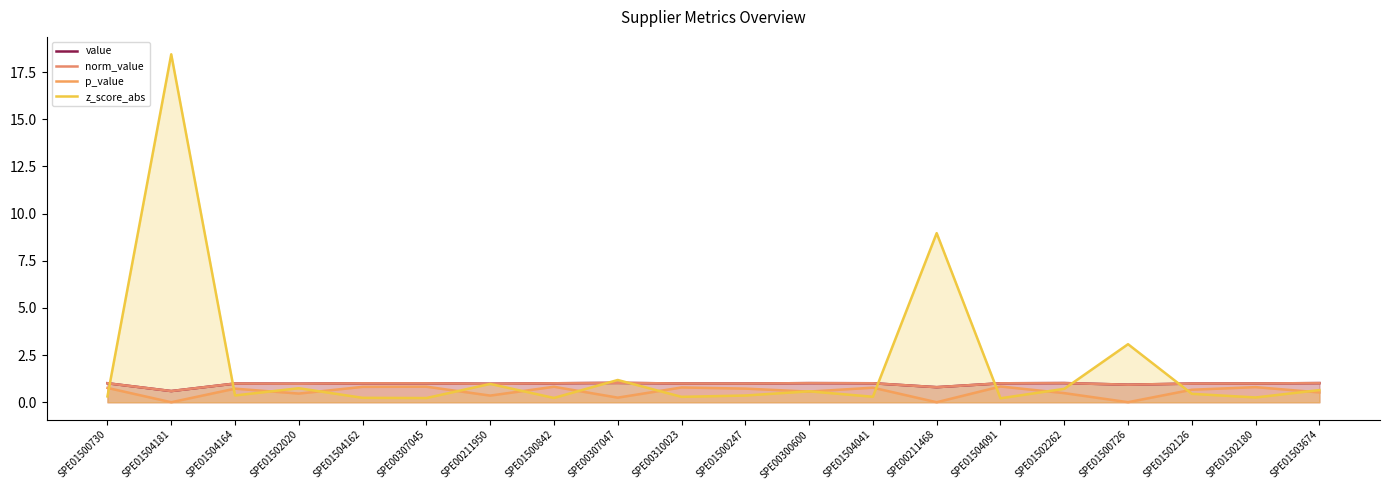

Which series ends up on top after the final intersection of z_score_abs and norm_value?

norm_value